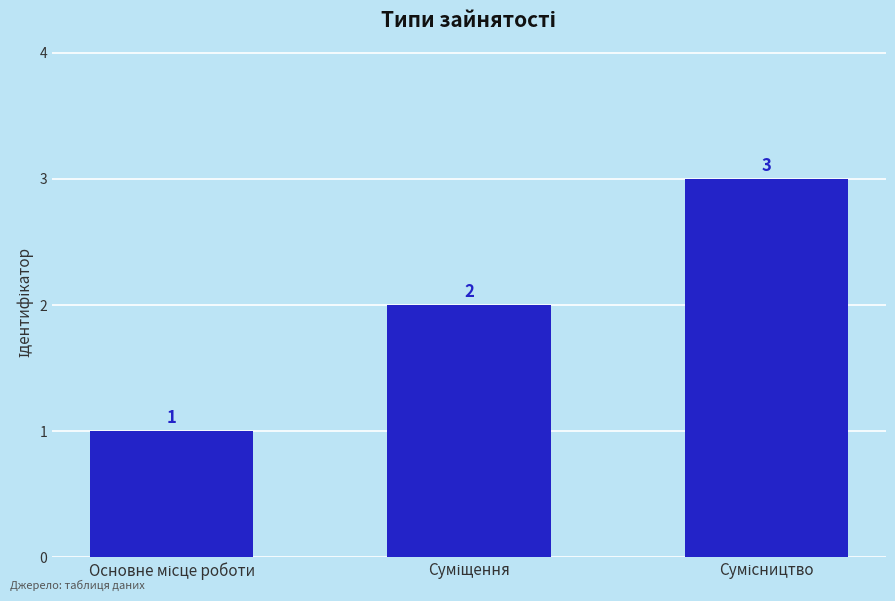

Count the values in the range 1 to 3.

3